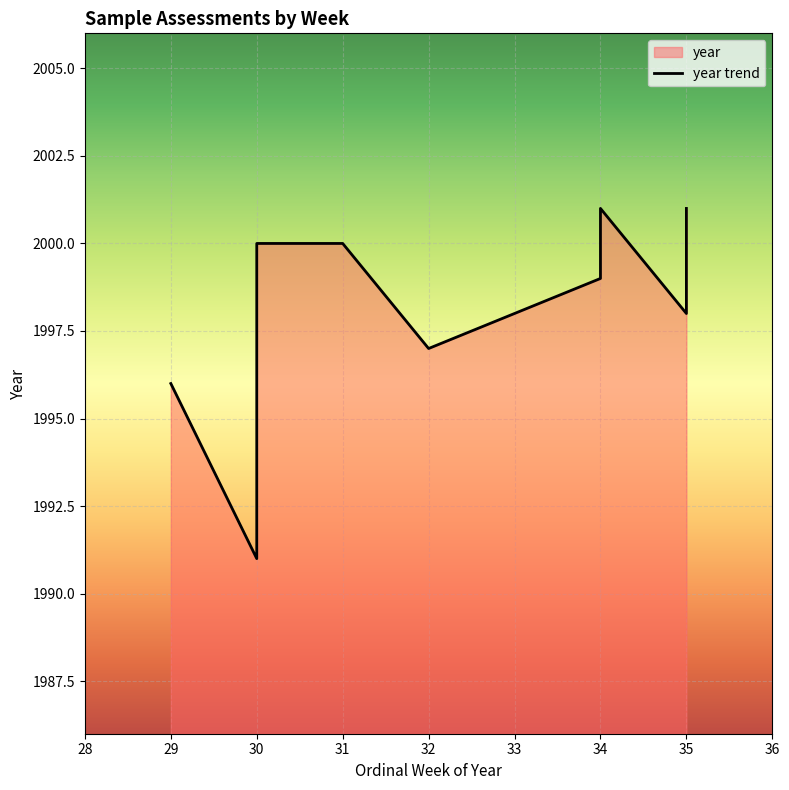

What is the value of the 6th point from the left?

1997